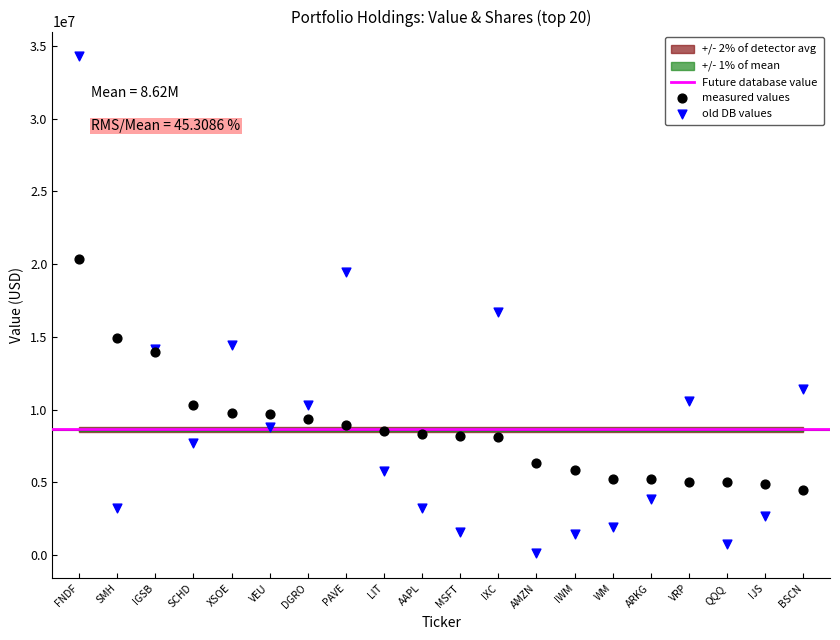

In the old DB values series, what Y value is closest to 17196032?

16691881.6